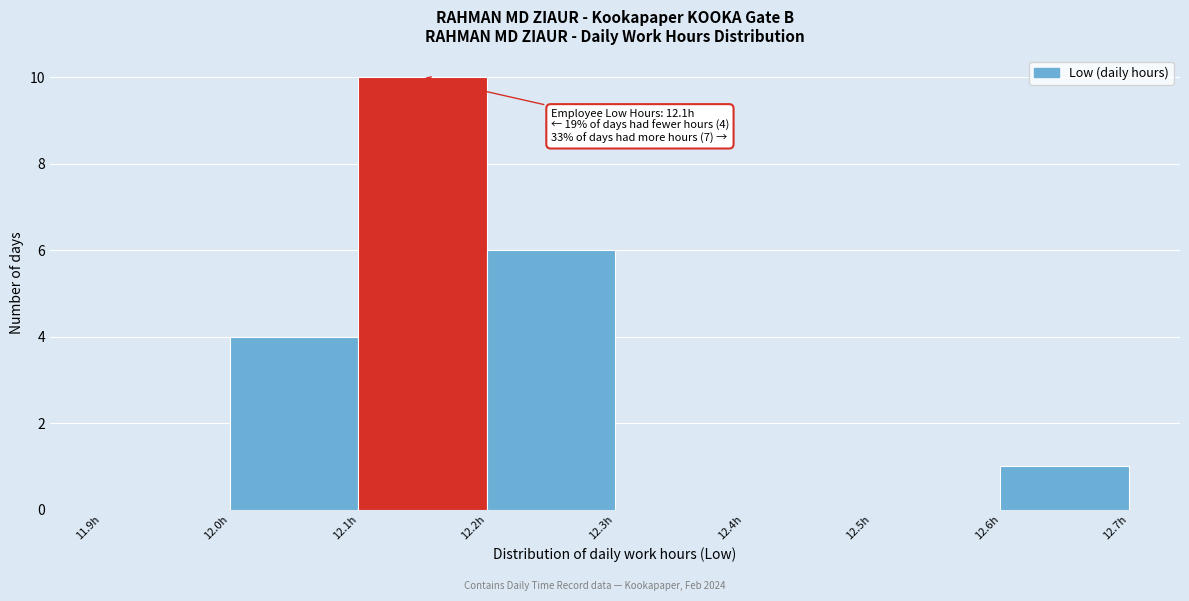

Which range on the x-axis has the tallest bar?

12.1 to 12.2